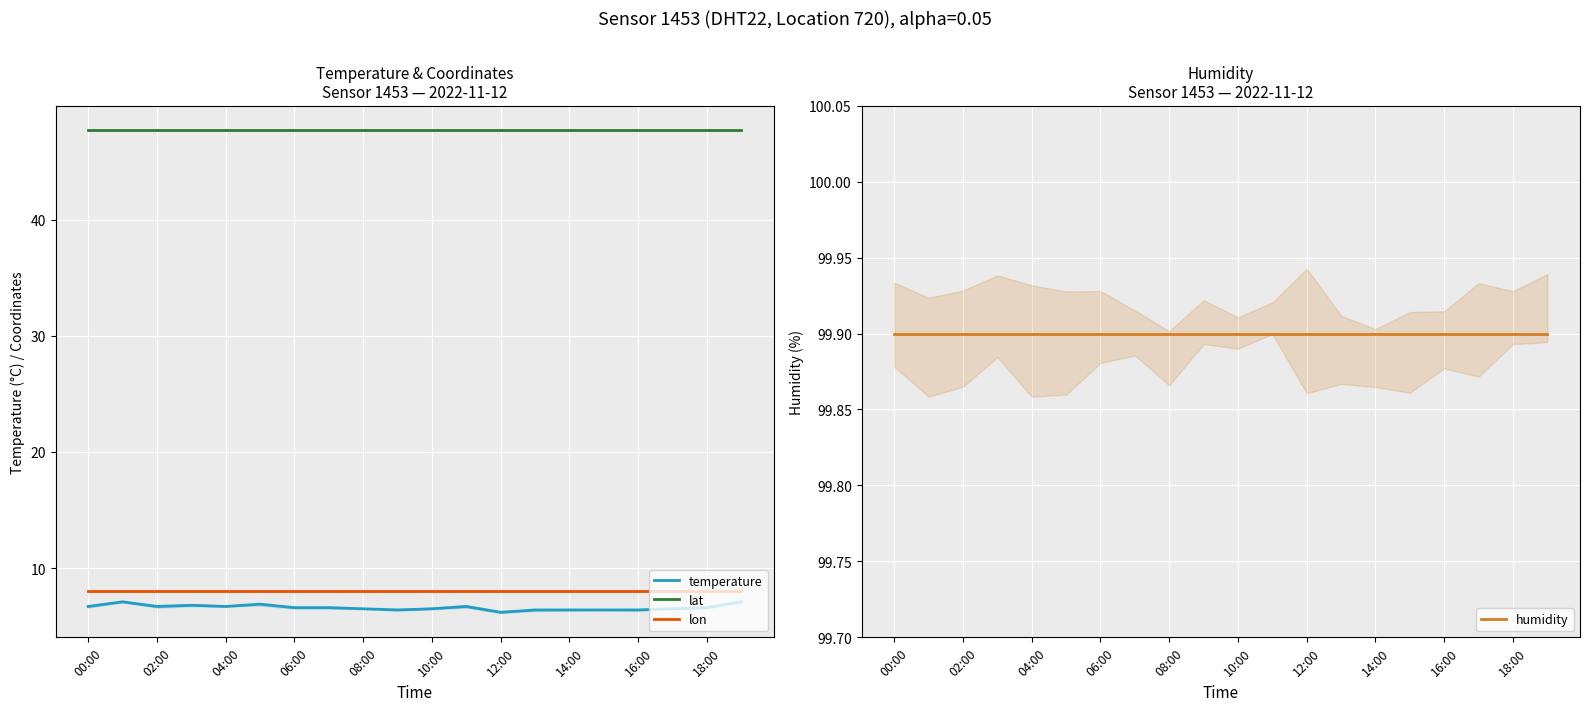

Which series has the largest total across all categories?

humidity